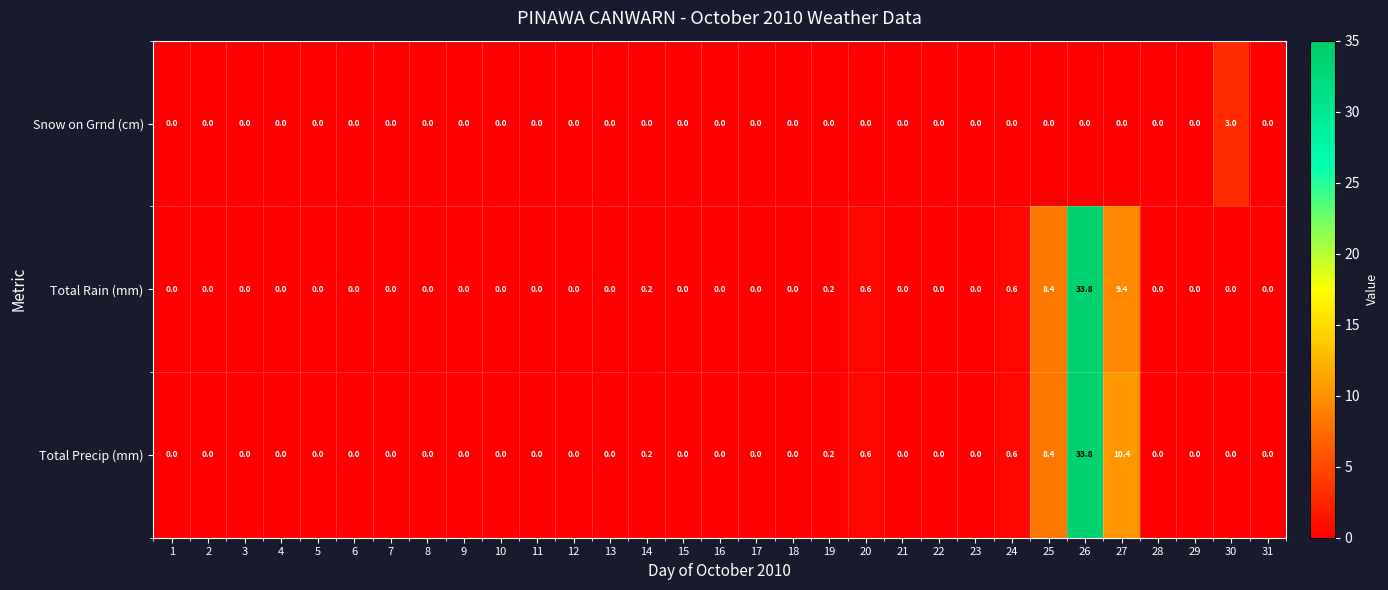

The value of Total Precip (mm) at 31 is -13.0. True or false?

False